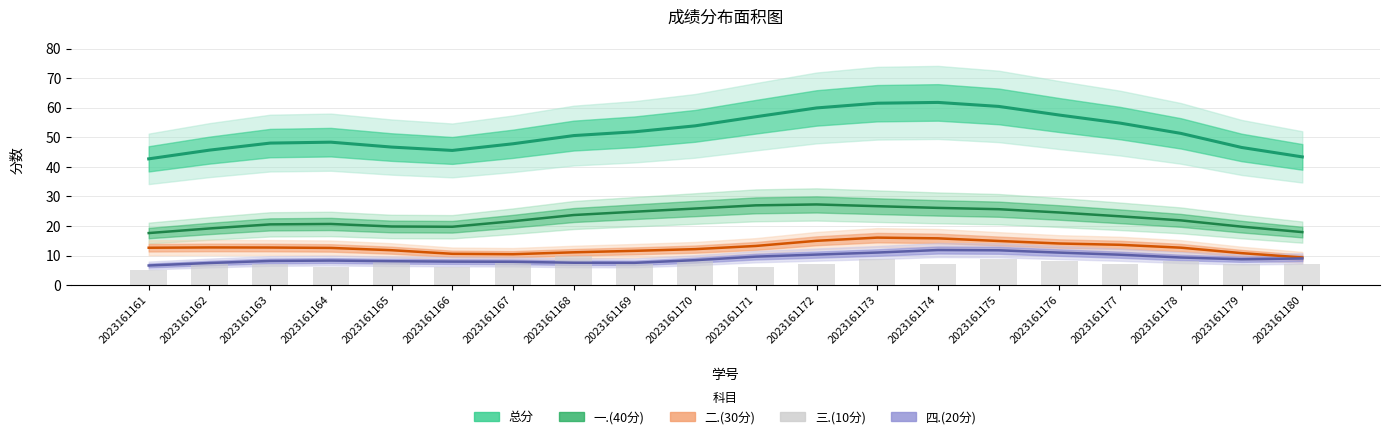

How many distinct data groups are displayed?

5